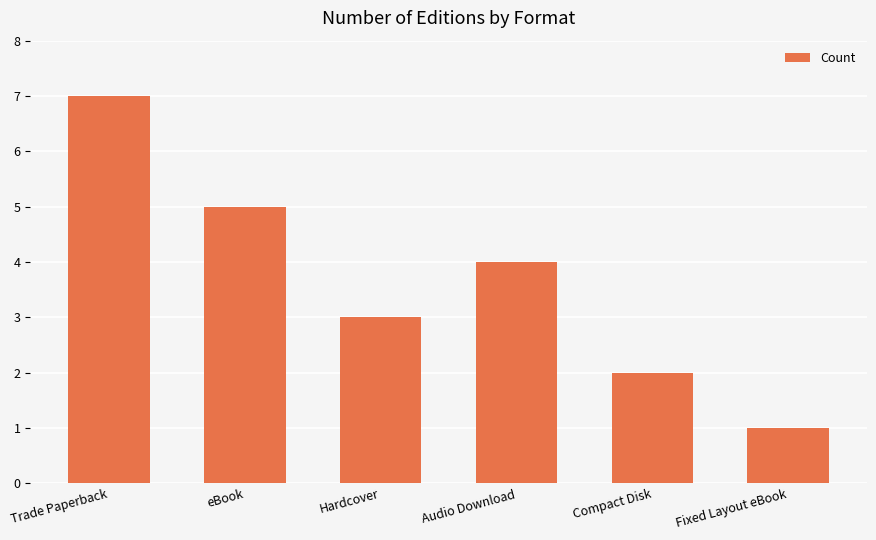

What position from the right is Trade Paperback?

6